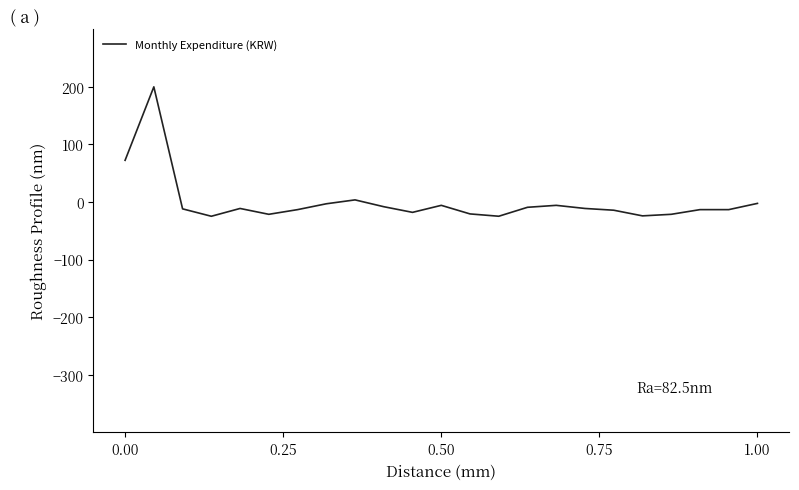

What is the minimum value shown in the chart?

-24.7